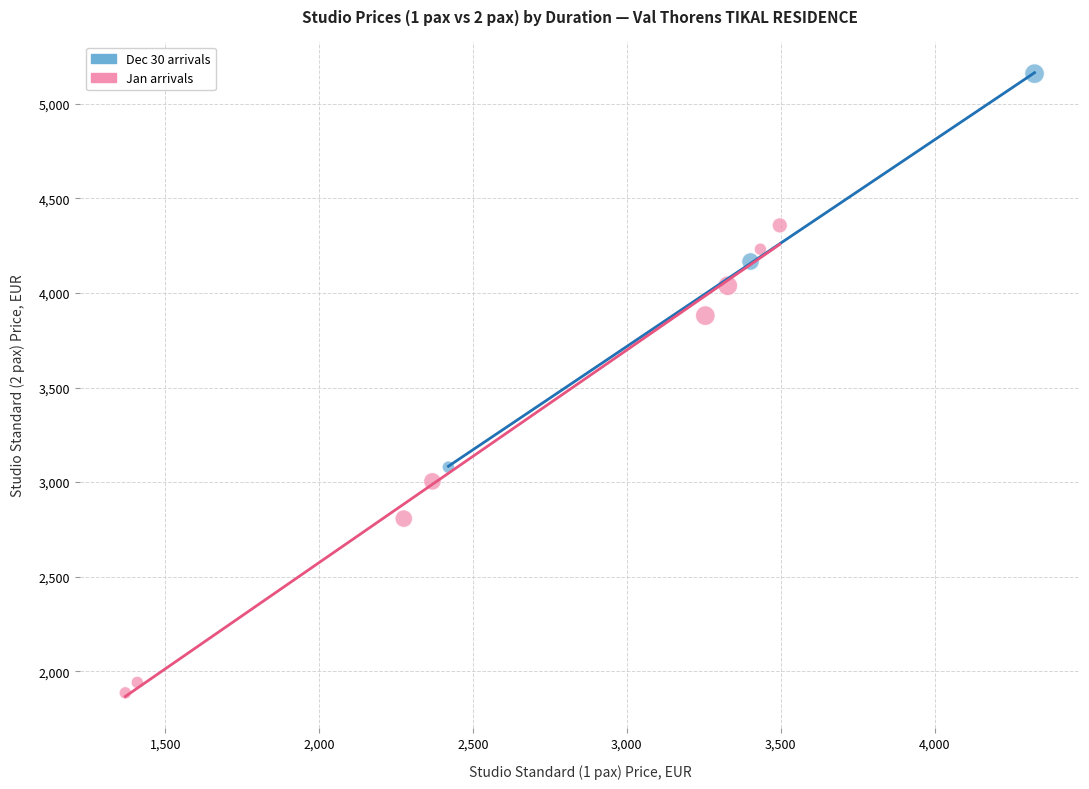

Which series has the largest Y range (max minus min)?

Jan arrivals